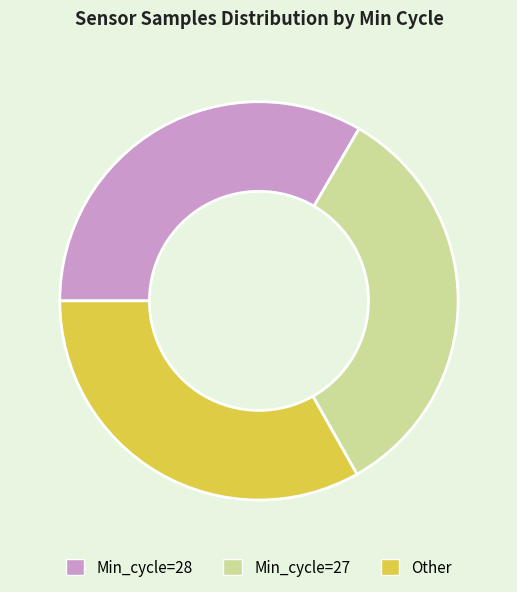

What is the ratio of the value at Min_cycle=28 to the value at Min_cycle=27?

1.0